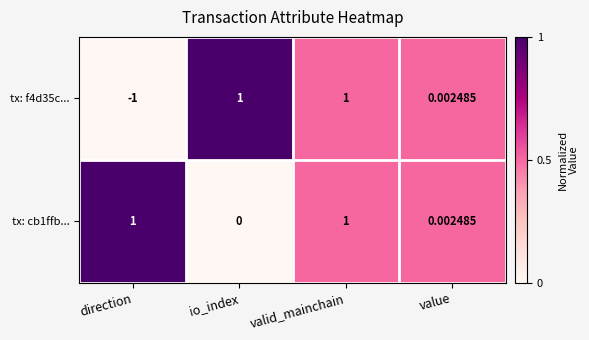

Which category has the lowest value across all series?

direction